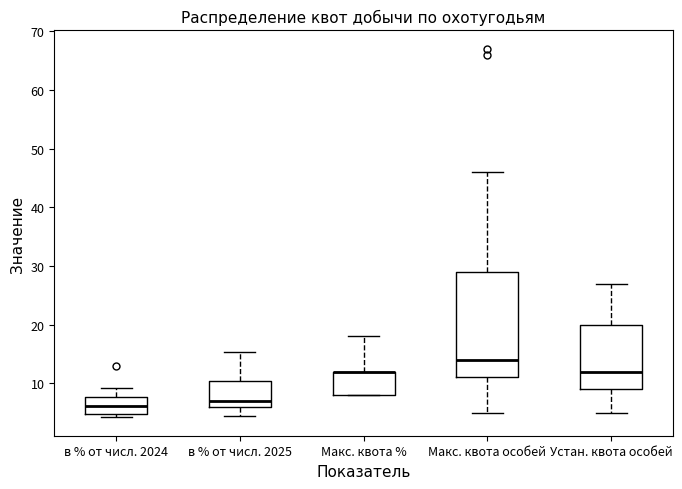

Which box is the tallest, from its lower edge to its upper edge?

Макс. квота особей